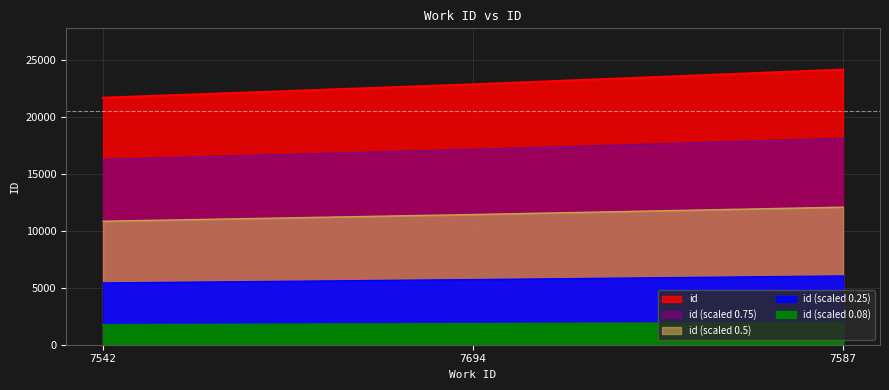

How many distinct data groups are displayed?

1